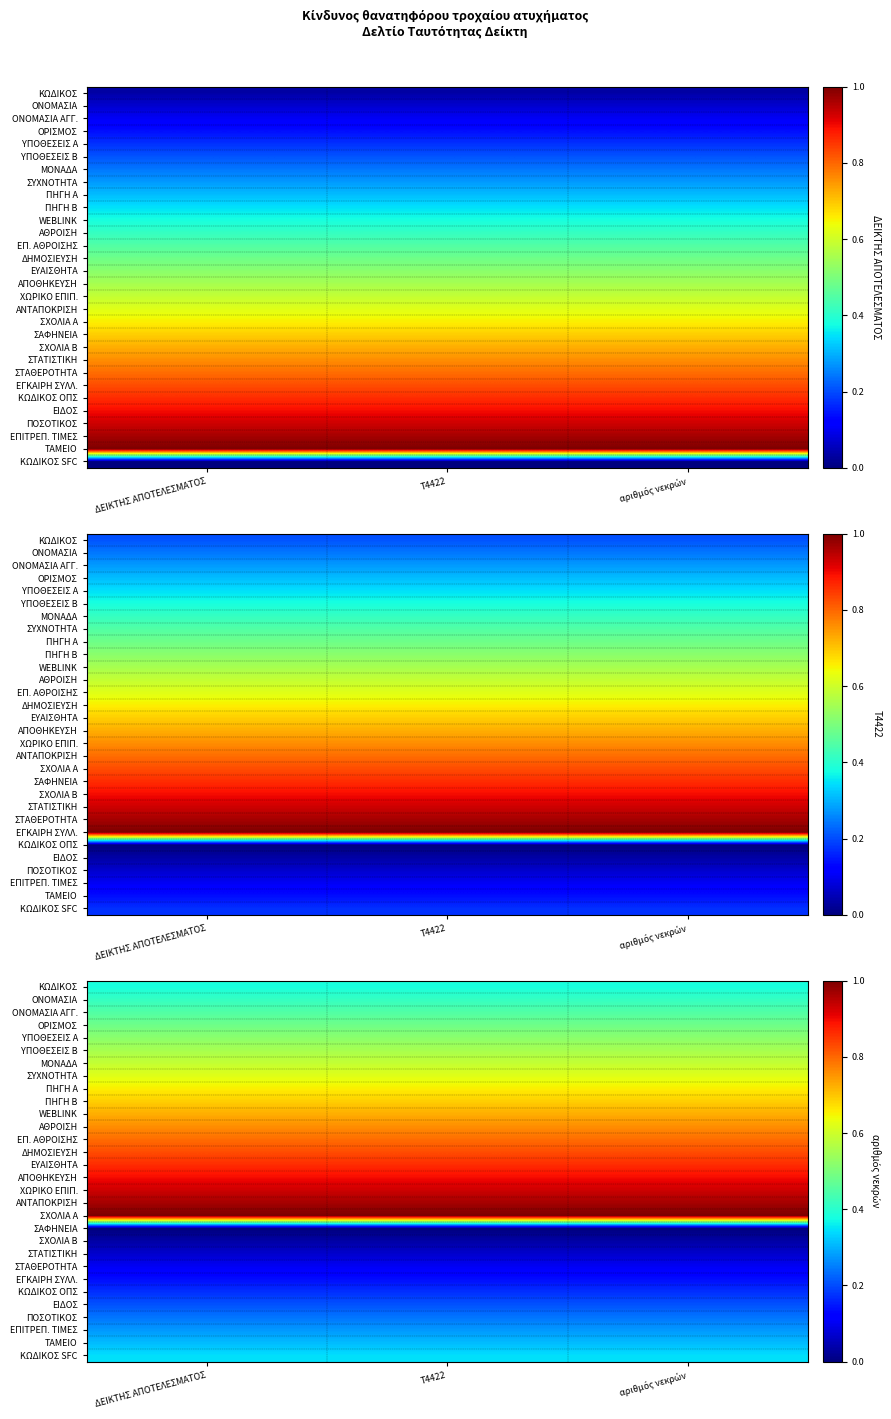

List the series in order of their peak value, lowest first.

ΣΑΦΗΝΕΙΑ, ΣΧΟΛΙΑ Β, ΣΤΑΤΙΣΤΙΚΗ, ΣΤΑΘΕΡΟΤΗΤΑ, ΕΓΚΑΙΡΗ ΣΥΛΛ., ΚΩΔΙΚΟΣ ΟΠΣ, ΕΙΔΟΣ, ΠΟΣΟΤΙΚΟΣ, ΕΠΙΤΡΕΠ. ΤΙΜΕΣ, ΤΑΜΕΙΟ, ΚΩΔΙΚΟΣ SFC, ΚΩΔΙΚΟΣ, ΟΝΟΜΑΣΙΑ, ΟΝΟΜΑΣΙΑ ΑΓΓ., ΟΡΙΣΜΟΣ, ΥΠΟΘΕΣΕΙΣ Α, ΥΠΟΘΕΣΕΙΣ Β, ΜΟΝΑΔΑ, ΣΥΧΝΟΤΗΤΑ, ΠΗΓΗ Α, ΠΗΓΗ Β, WEBLINK, ΑΘΡΟΙΣΗ, ΕΠ. ΑΘΡOΙΣΗΣ, ΔΗΜΟΣΙΕΥΣΗ, ΕΥΑΙΣΘΗΤΑ, ΑΠΟΘΗΚΕΥΣΗ, ΧΩΡΙΚΟ ΕΠΙΠ., ΑΝΤΑΠΟΚΡΙΣΗ, ΣΧΟΛΙΑ Α